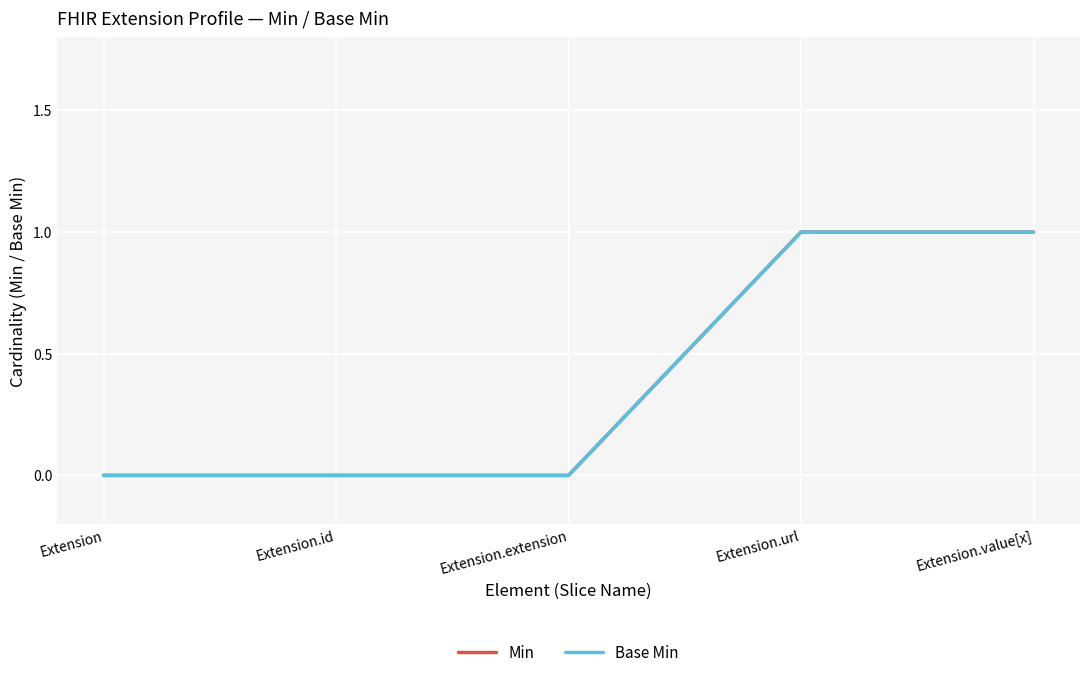

Does the chart have visible grid lines?

Yes